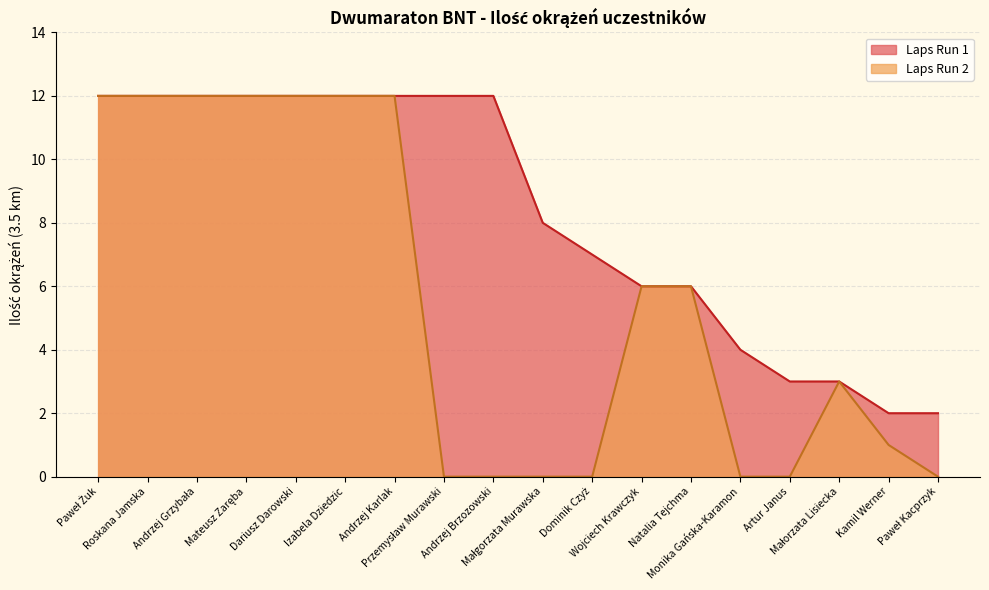

True or false: Laps Run 1 and Laps Run 2 cross at least once.

False